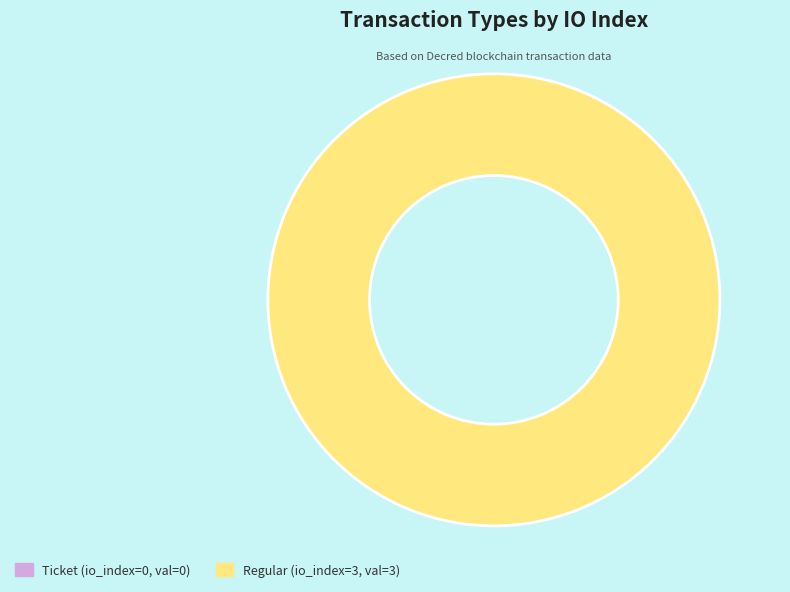

What percentage do Ticket (io_index=0) and Regular (io_index=3) together represent?

100.0%